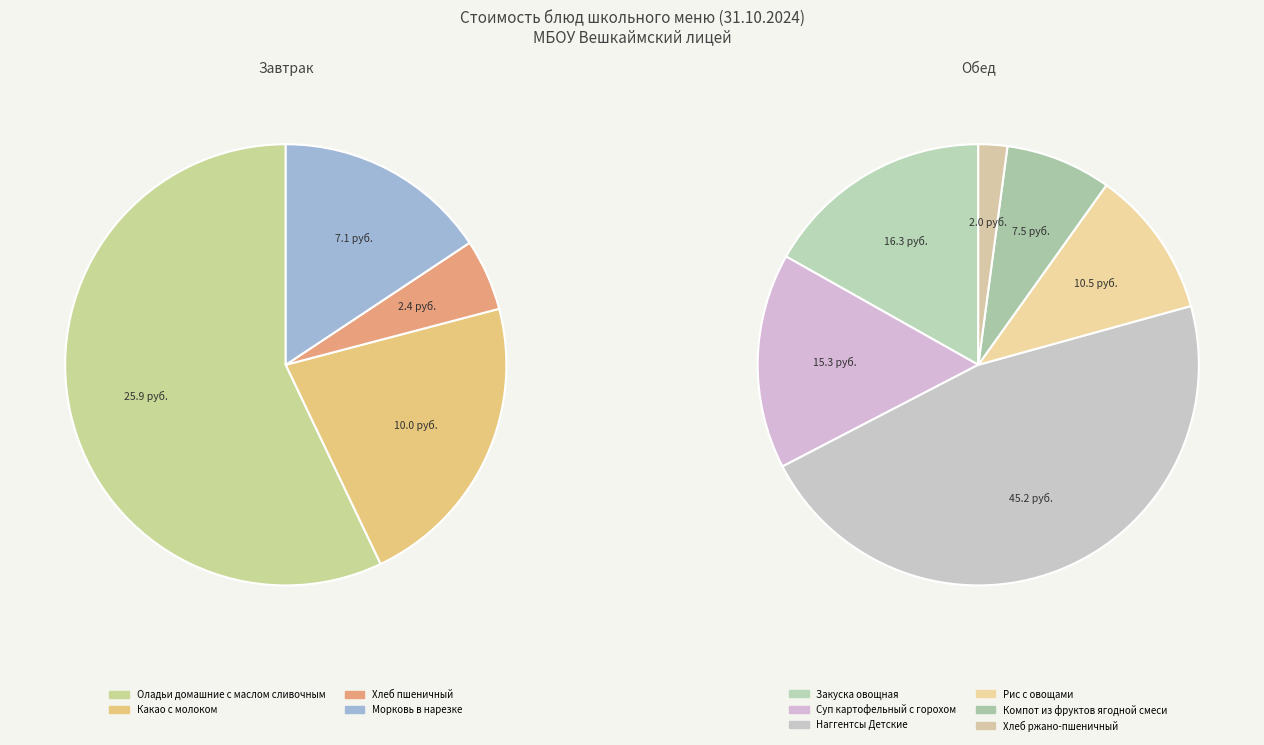

To the nearest percent, what is the average slice percentage?

10%